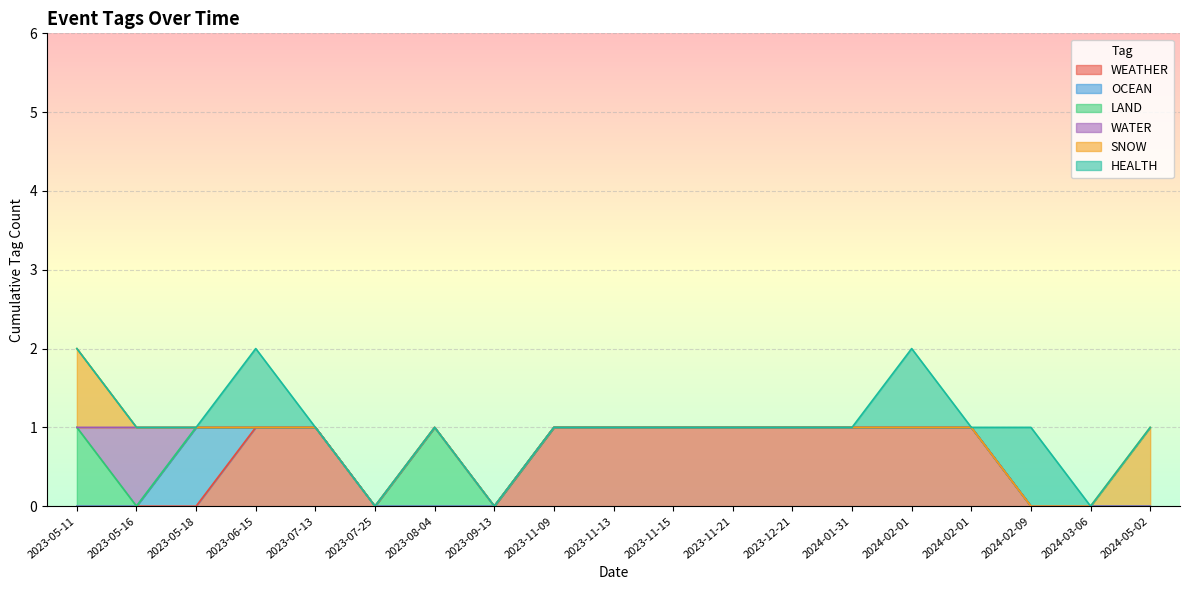

Is it true that SNOW equals 0 at 2023-06-15?

True